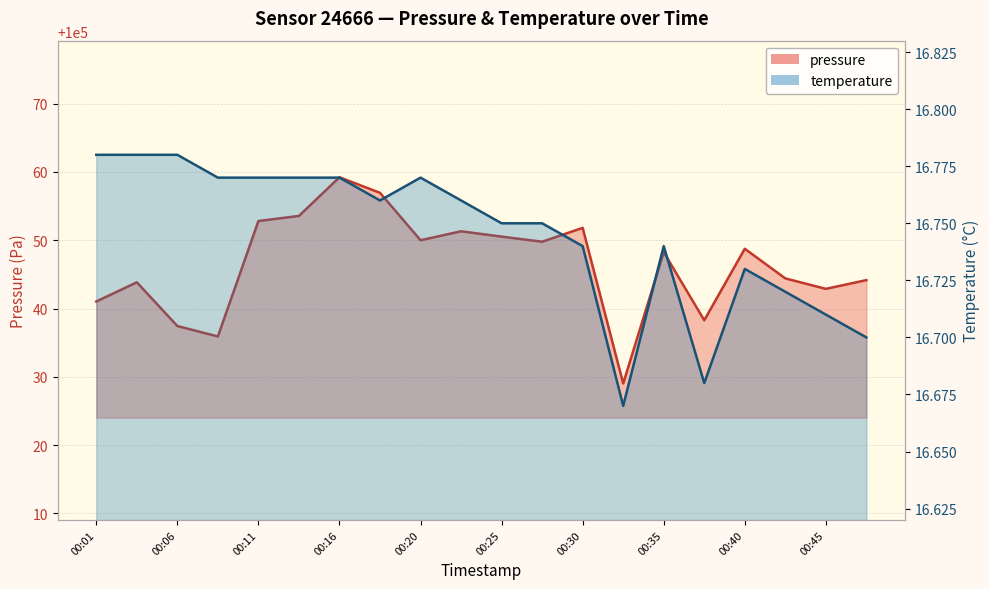

Reading left to right, transcribe all the data shown in this chart.

pressure: 00:01=100041.0	00:03=100043.8	00:06=100037.4	00:08=100035.9	00:11=100052.8	00:13=100053.6	00:16=100059.2	00:18=100056.9	00:20=100050.0	00:23=100051.3	00:25=100050.5	00:28=100049.8	00:30=100051.8	00:33=100029.0	00:35=100048.2	00:37=100038.3	00:40=100048.8	00:42=100044.4	00:45=100042.9	00:47=100044.2
temperature: 00:01=16.8	00:03=16.8	00:06=16.8	00:08=16.8	00:11=16.8	00:13=16.8	00:16=16.8	00:18=16.8	00:20=16.8	00:23=16.8	00:25=16.8	00:28=16.8	00:30=16.7	00:33=16.7	00:35=16.7	00:37=16.7	00:40=16.7	00:42=16.7	00:45=16.7	00:47=16.7